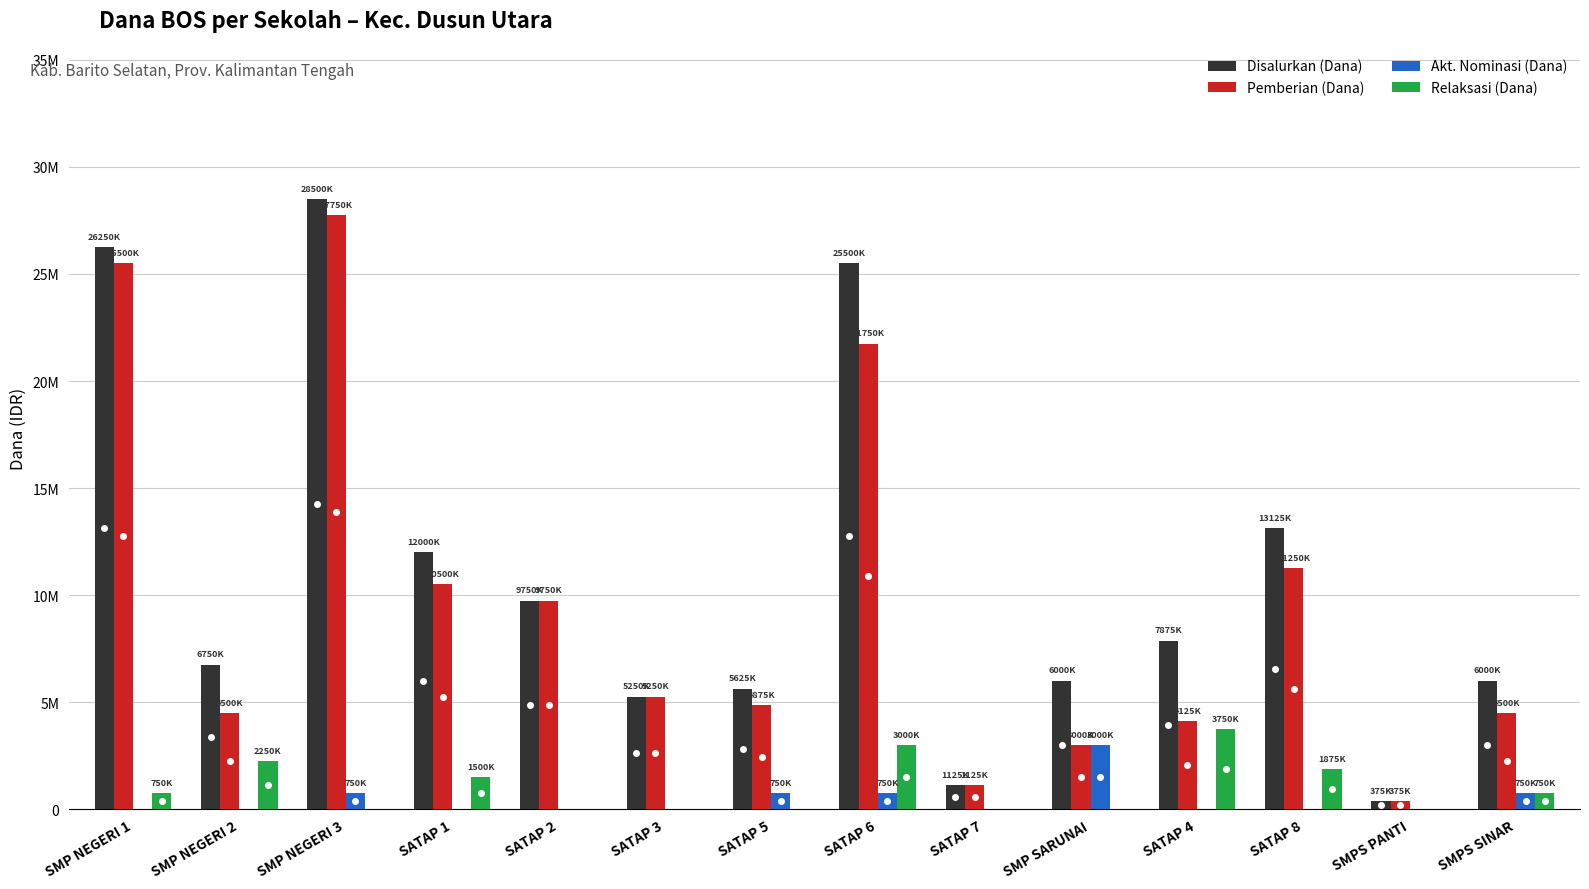

What is the label of the 11th bar from the left?

SATAP 4